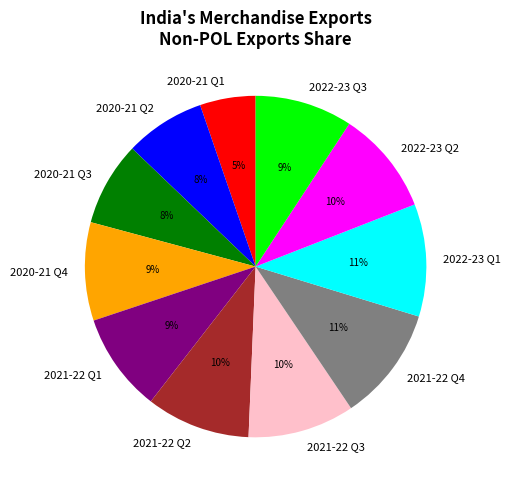

Between 2021-22 Q3 and 2020-21 Q3, which is larger?

2021-22 Q3